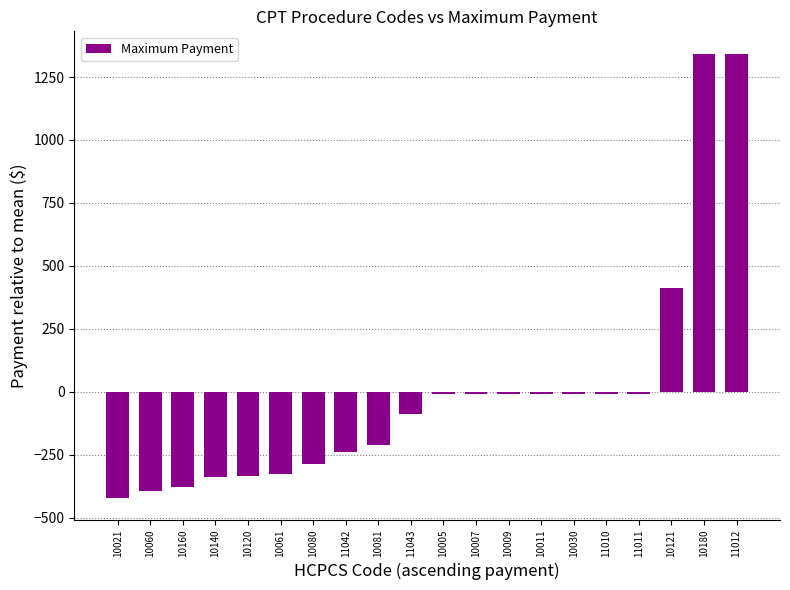

What is the change in value from 10120 to 10005?

+325.8